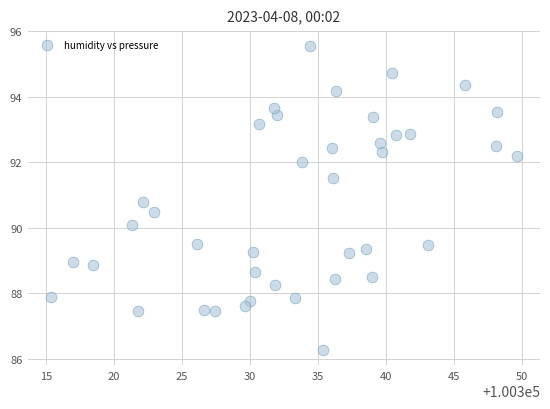

What is the range of Y values (max minus min)?

9.3